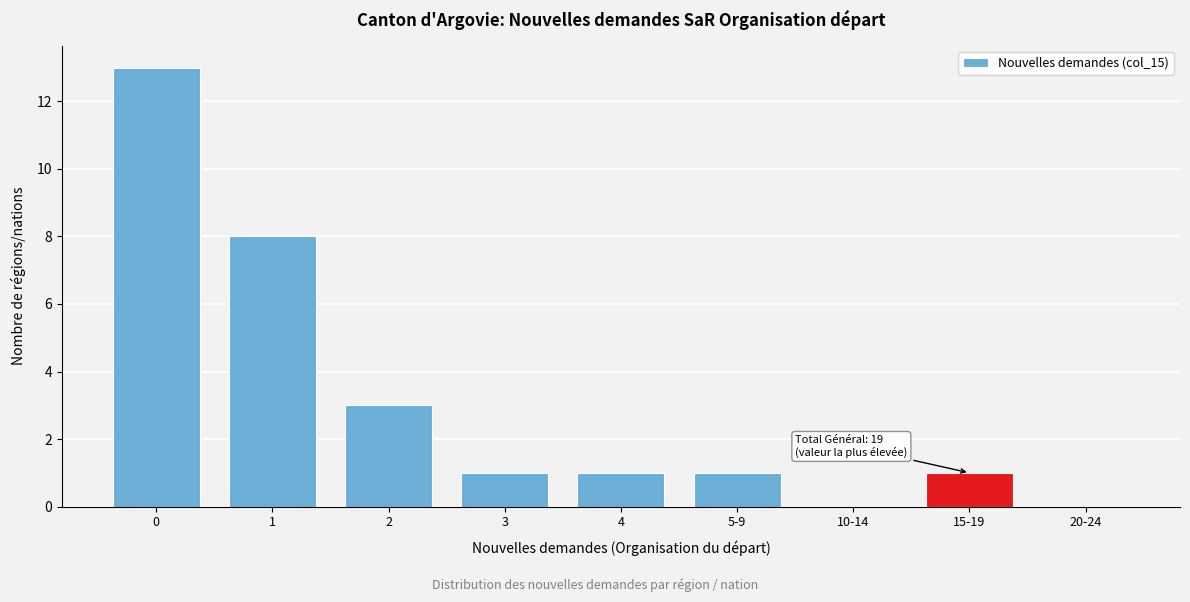

Reading left to right, extract all data points from this chart.

0=13	1=8	2=3	3=1	4=1	5-9=1	10-14=0	15-19=1	20-24=0